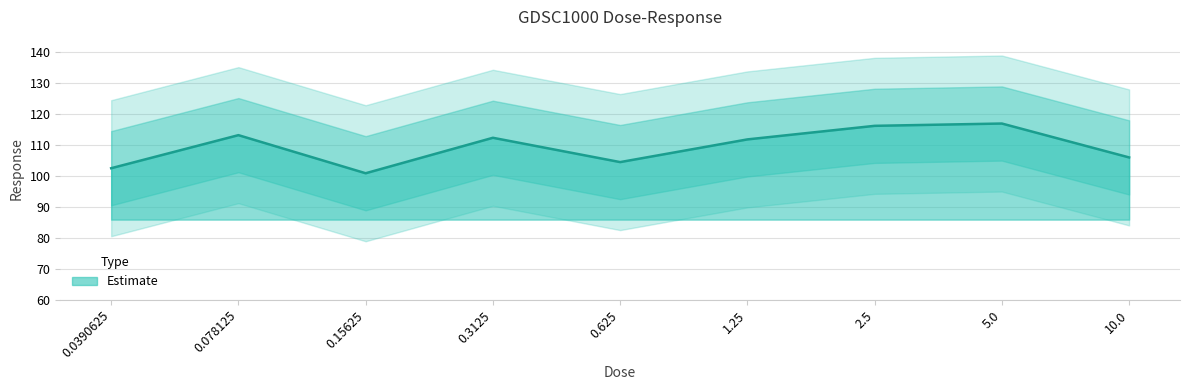

What is the difference between the second highest and second lowest values?

13.7